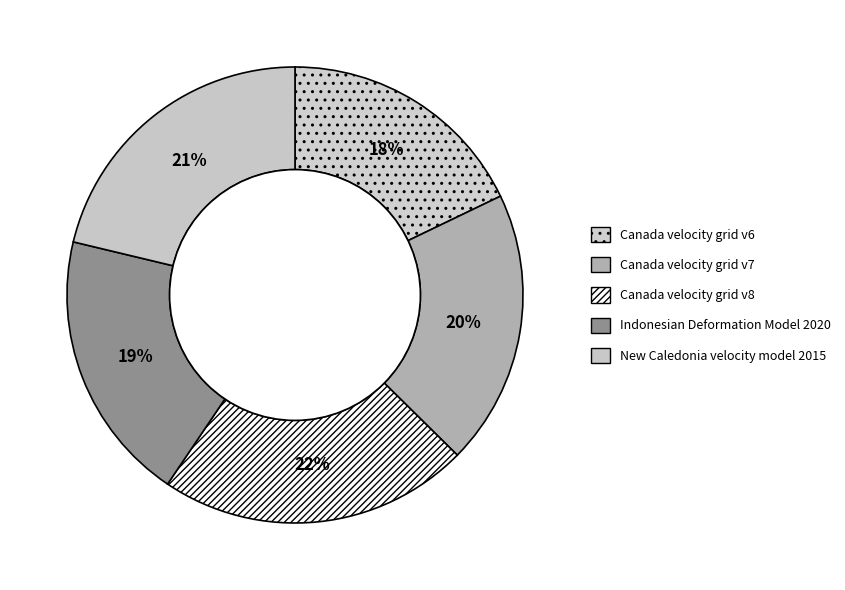

Does Canada velocity grid v7 account for over 50% of the chart?

No